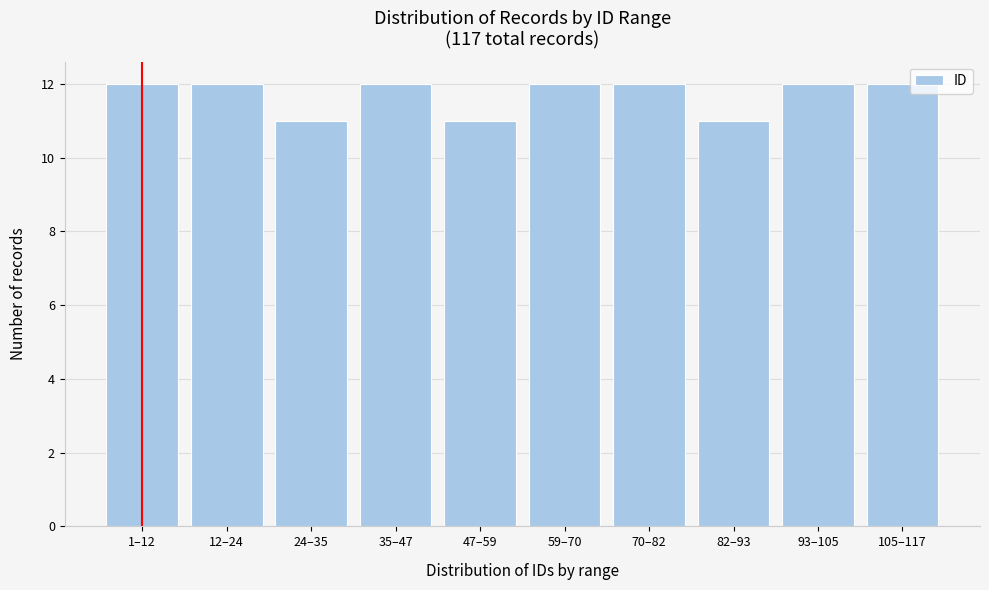

Reading left to right, list all the values displayed in this chart.

1–12=12	12–24=12	24–35=11	35–47=12	47–59=11	59–70=12	70–82=12	82–93=11	93–105=12	105–117=12